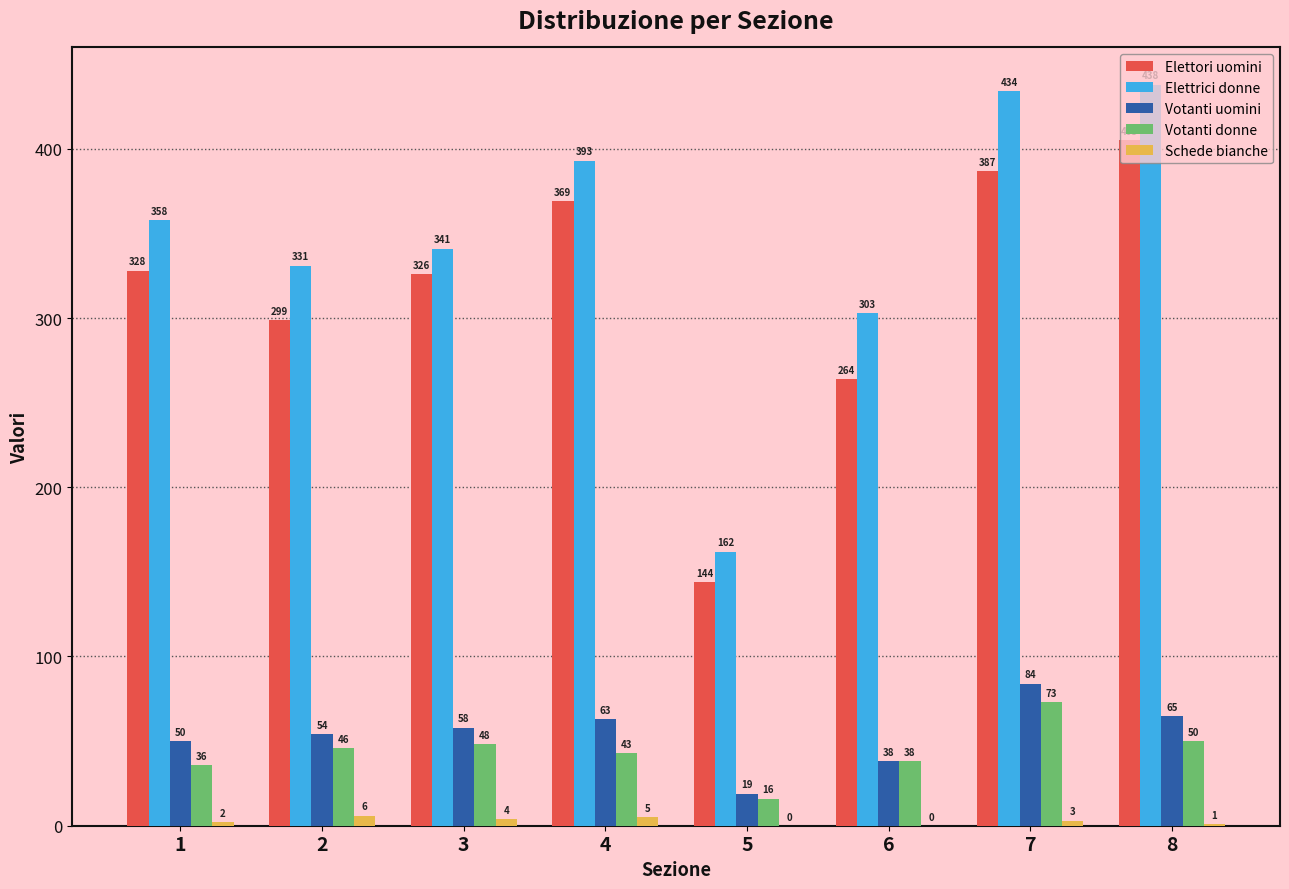

The value of Elettori uomini at 2 is 407. True or false?

False